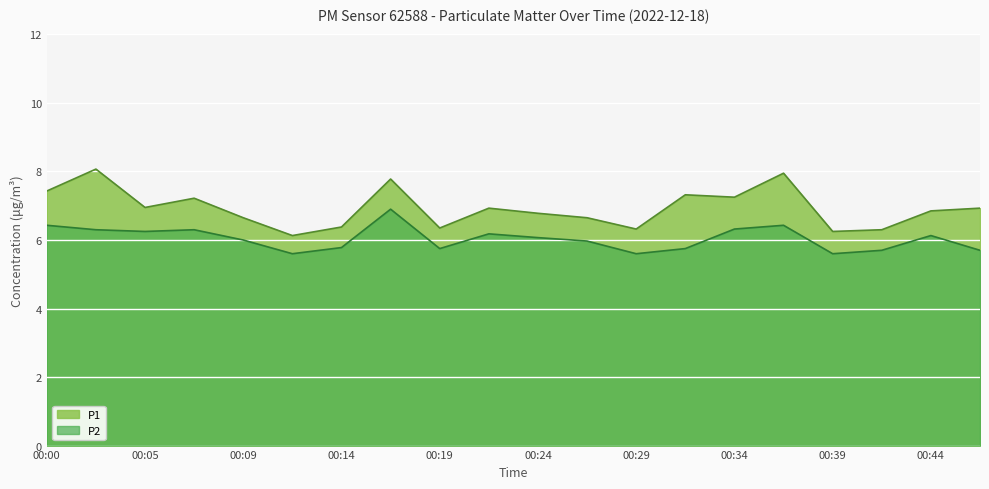

What is the sum of the P2 values at 00:24 and 00:36?

12.5